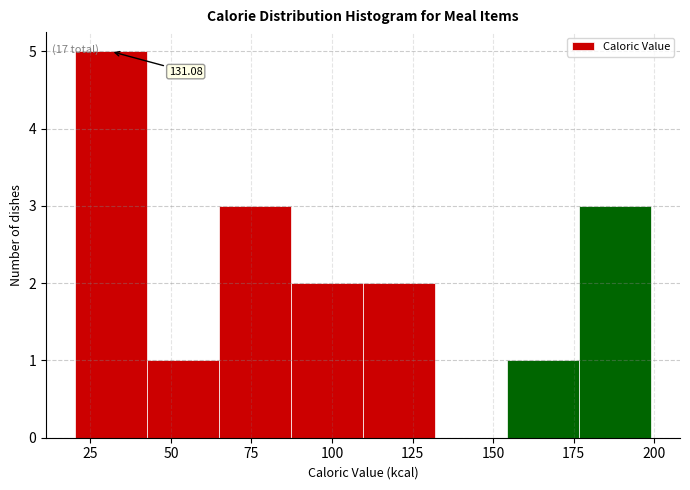

Over which range of the x-axis is the bar tallest?

20 to 45